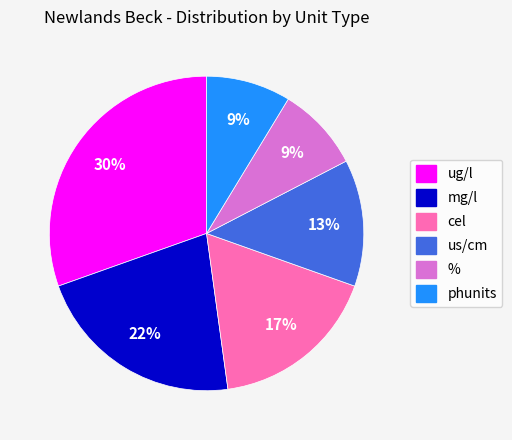

Do % and cel together represent more than half of the pie?

No